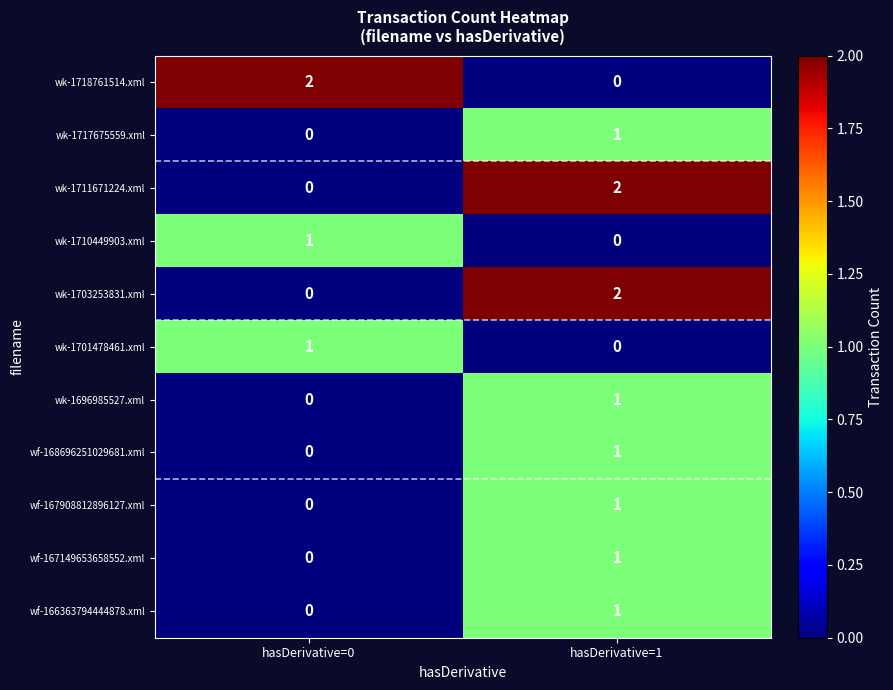

At which label does wf-168696251029681.xml reach its minimum?

hasDerivative=0